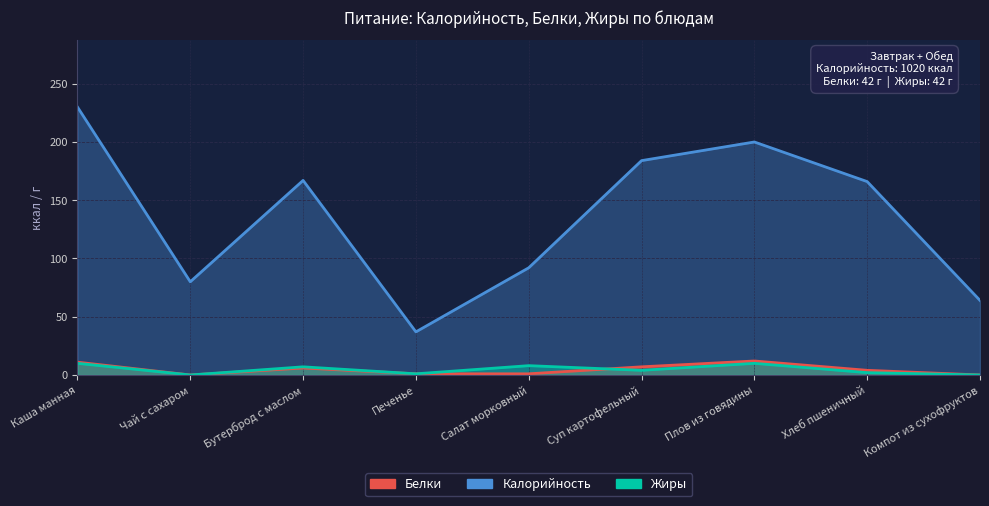

The value of Жиры at Чай с сахаром is -7. True or false?

False